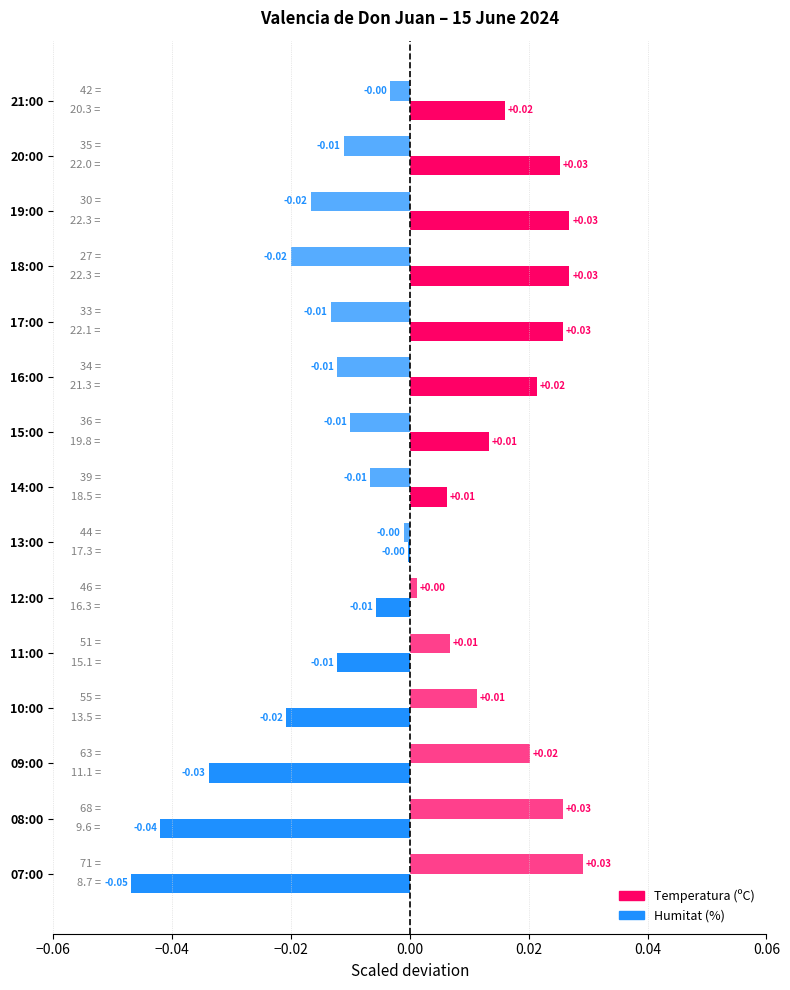

What is the label of the 8th bar from the right?

14:00